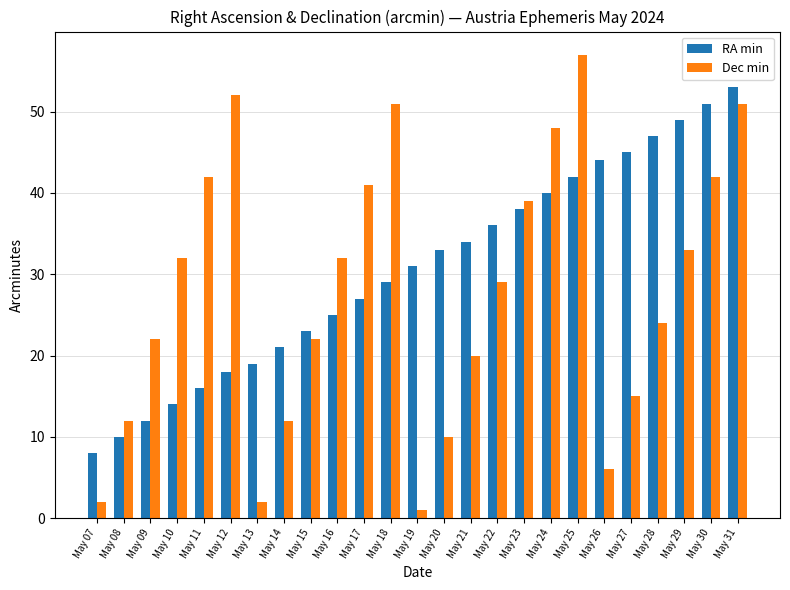

Is the value of Dec min at May 15 greater than the value of RA min at May 09?

Yes